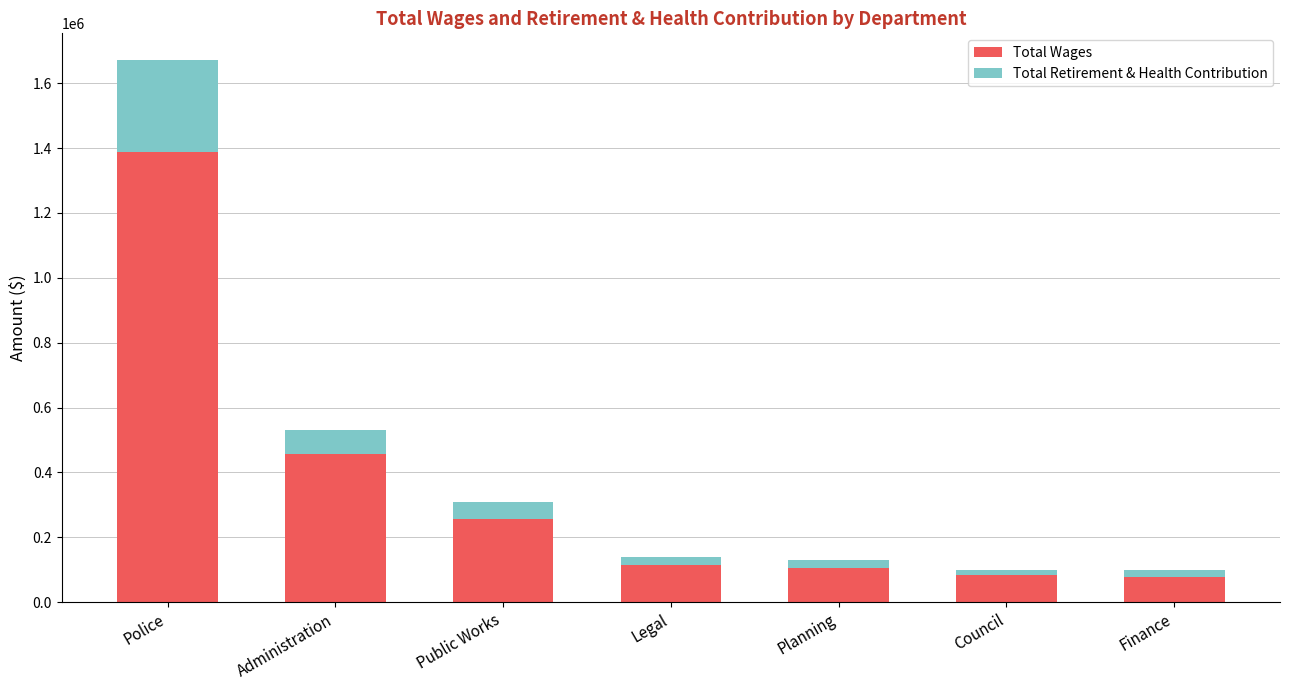

How many bars are there in total?

7